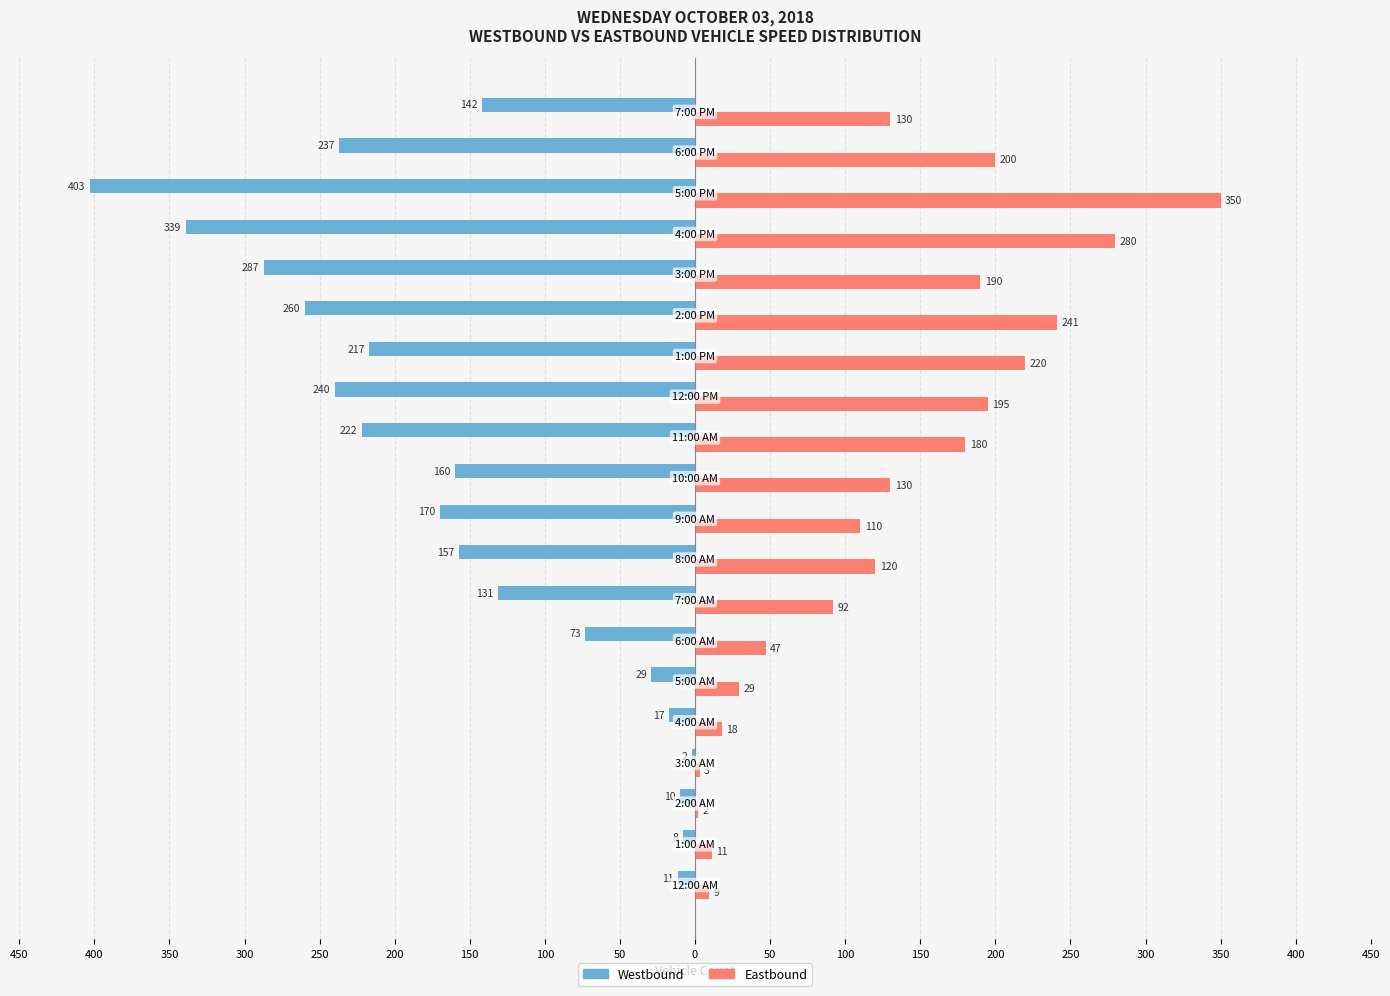

What are all the series names shown in the legend?

Westbound, Eastbound